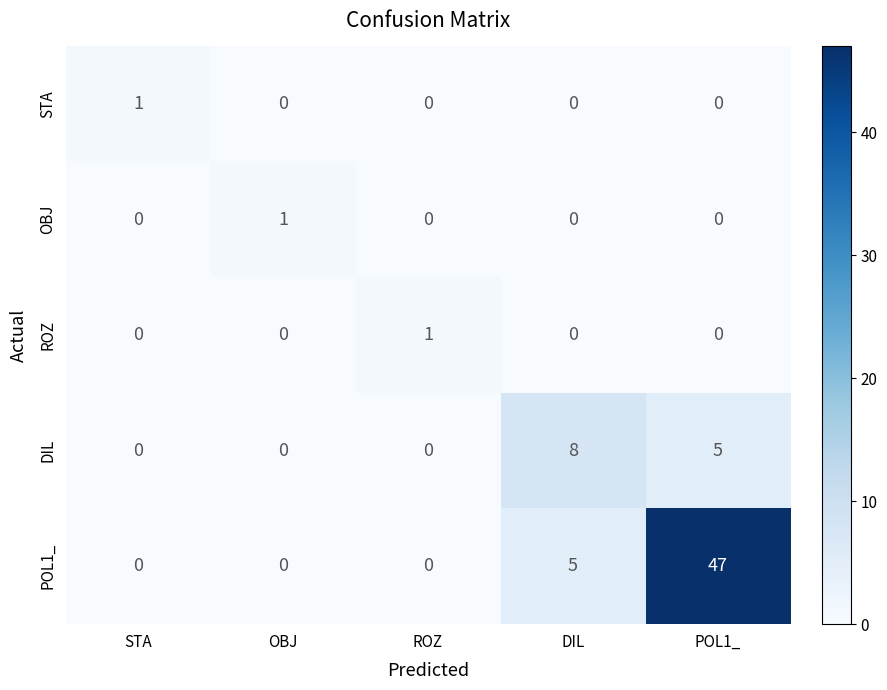

Reading right to left, list all the values displayed in this chart.

STA: POL1_=0	DIL=0	ROZ=0	OBJ=0	STA=1
OBJ: POL1_=0	DIL=0	ROZ=0	OBJ=1	STA=0
ROZ: POL1_=0	DIL=0	ROZ=1	OBJ=0	STA=0
DIL: POL1_=5	DIL=8	ROZ=0	OBJ=0	STA=0
POL1_: POL1_=47	DIL=5	ROZ=0	OBJ=0	STA=0